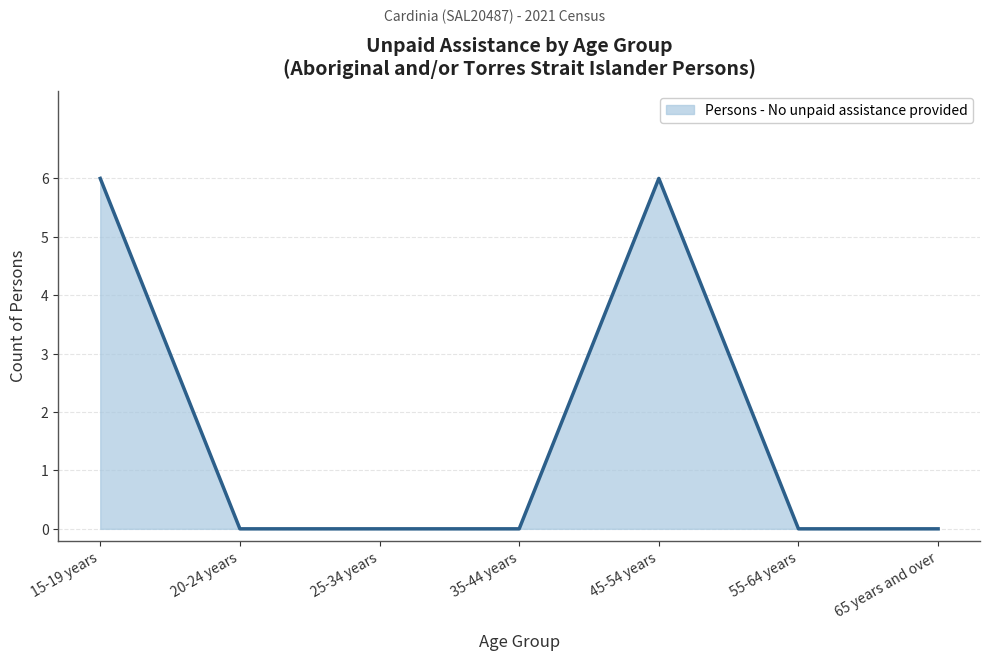

Which has a higher value, 65 years and over or 45-54 years?

45-54 years